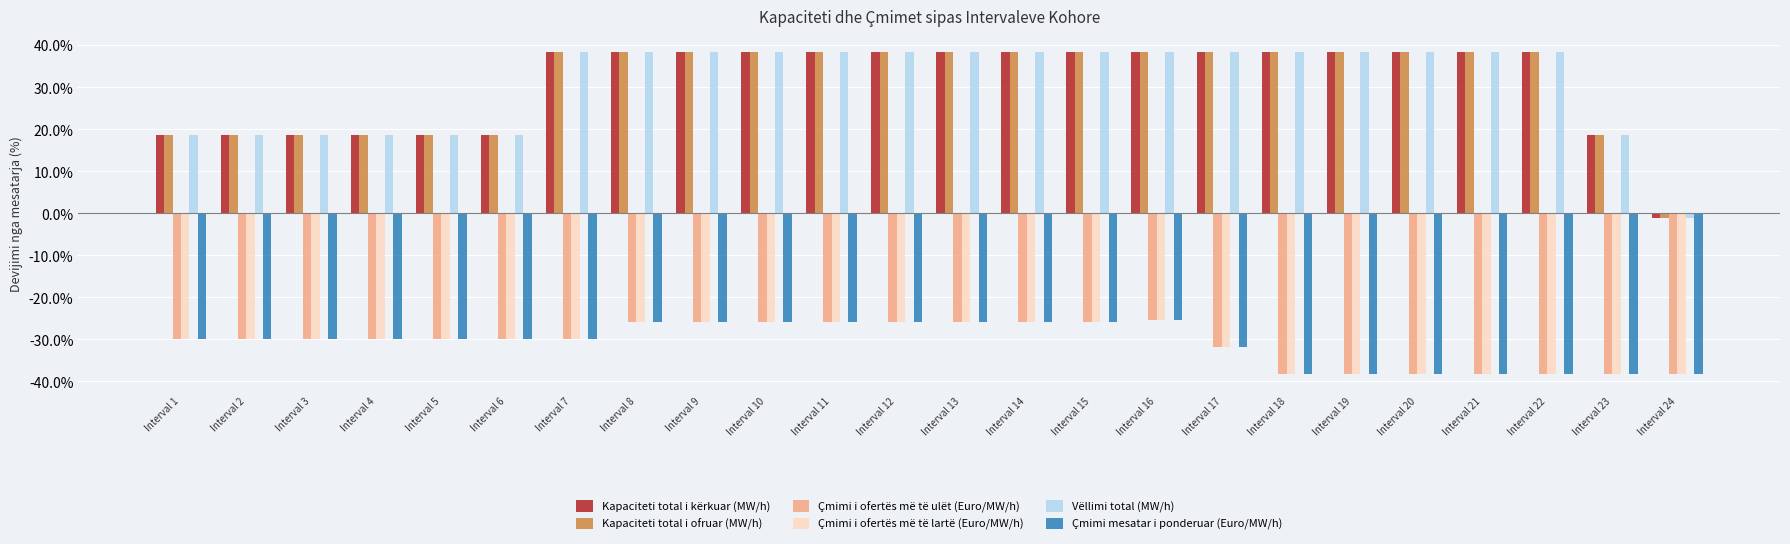

How many groups of bars are there?

24